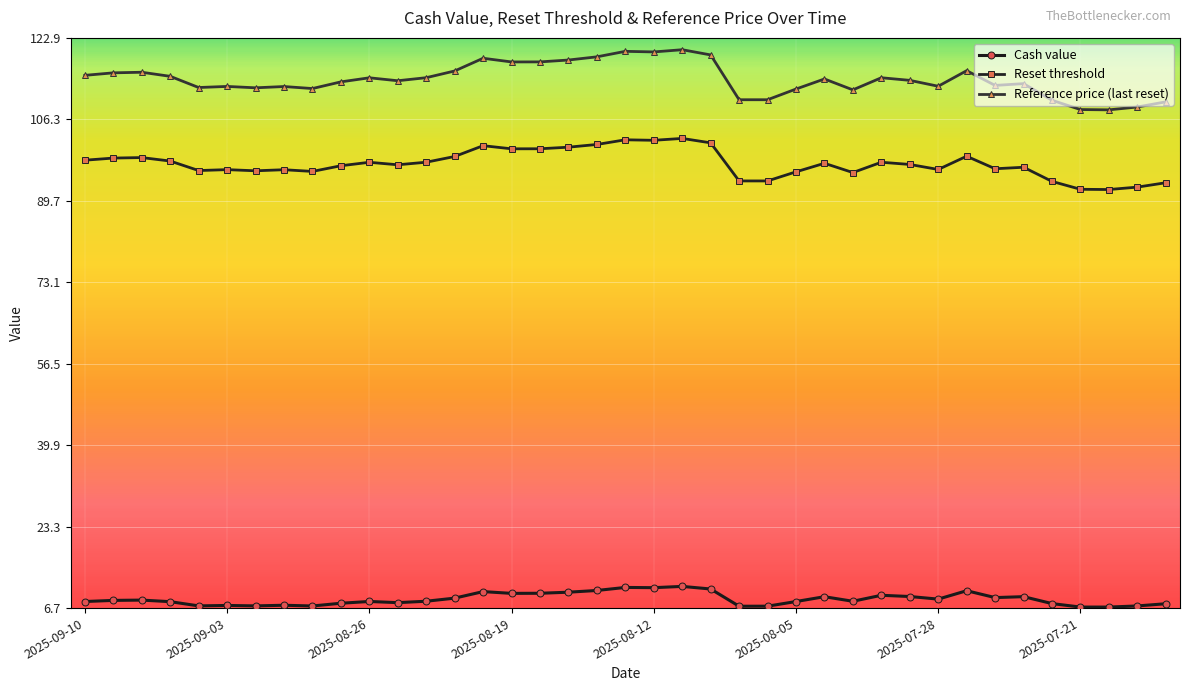

What is the sum of all Reset threshold values?

3792.6